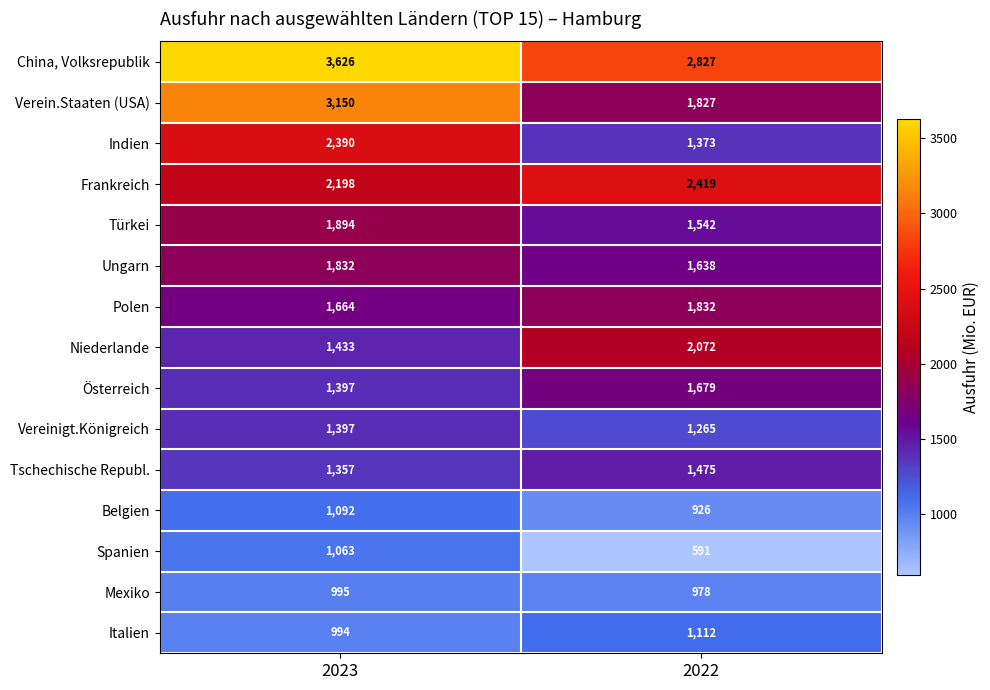

What is the spread (max minus min) of values at 2023?

2632